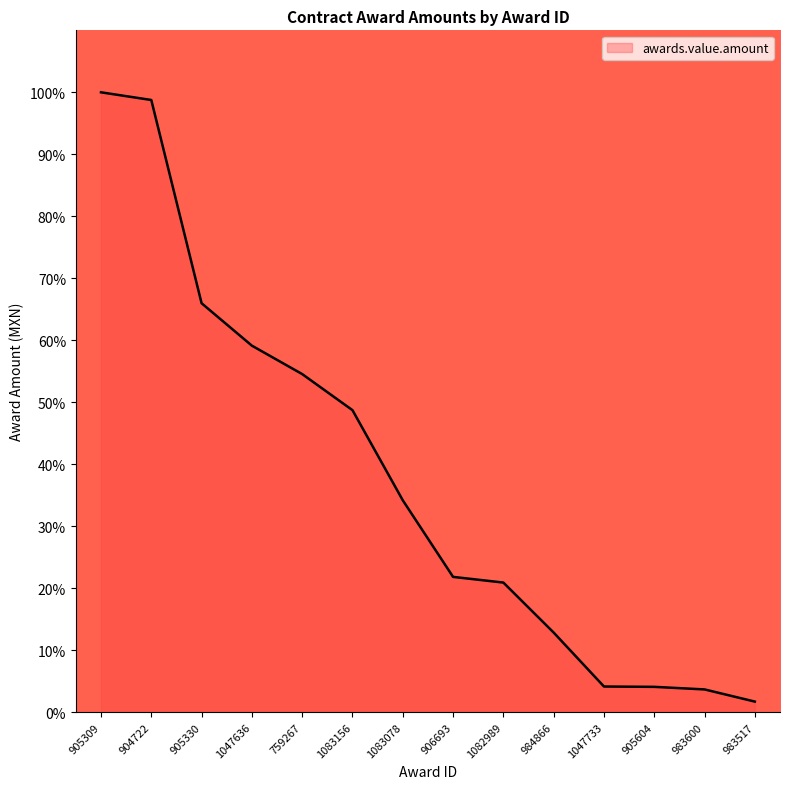

How many categories are shown in the chart?

14